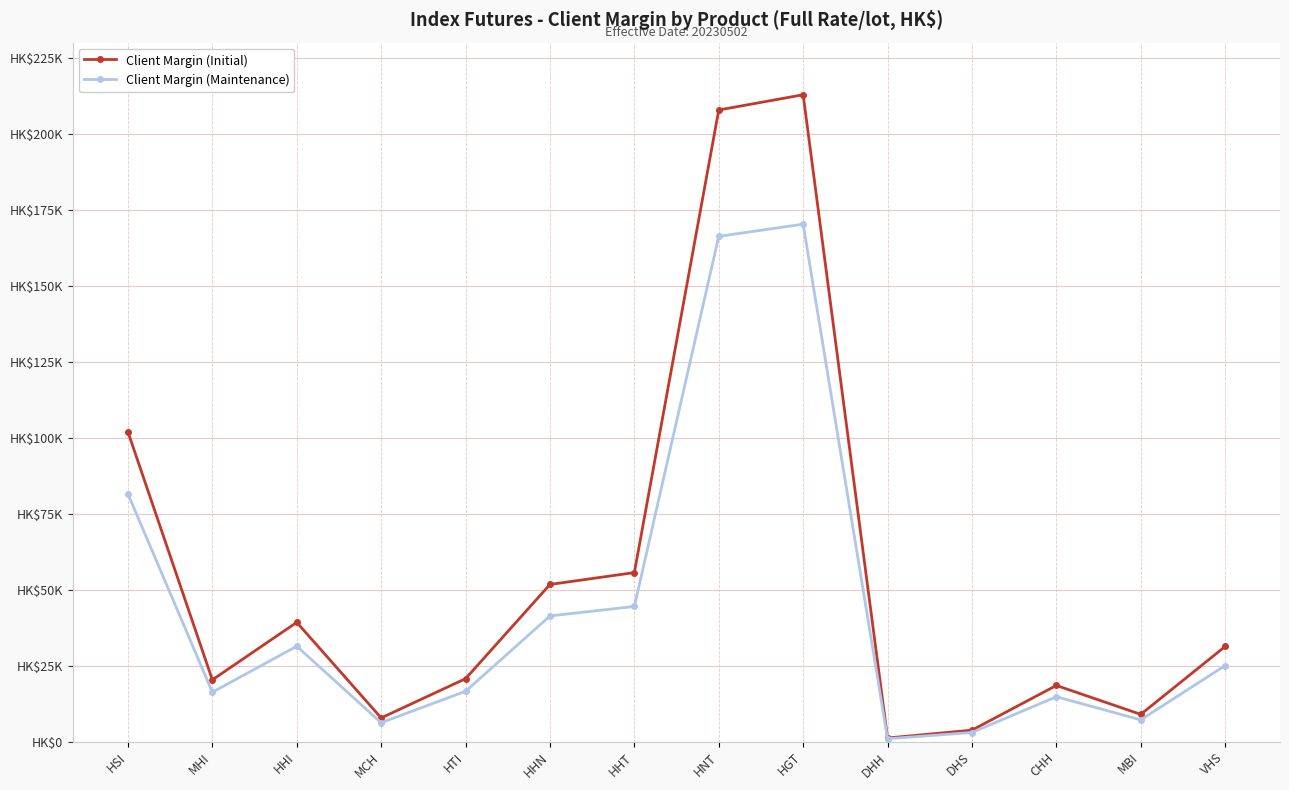

What is the smallest value displayed?

1008